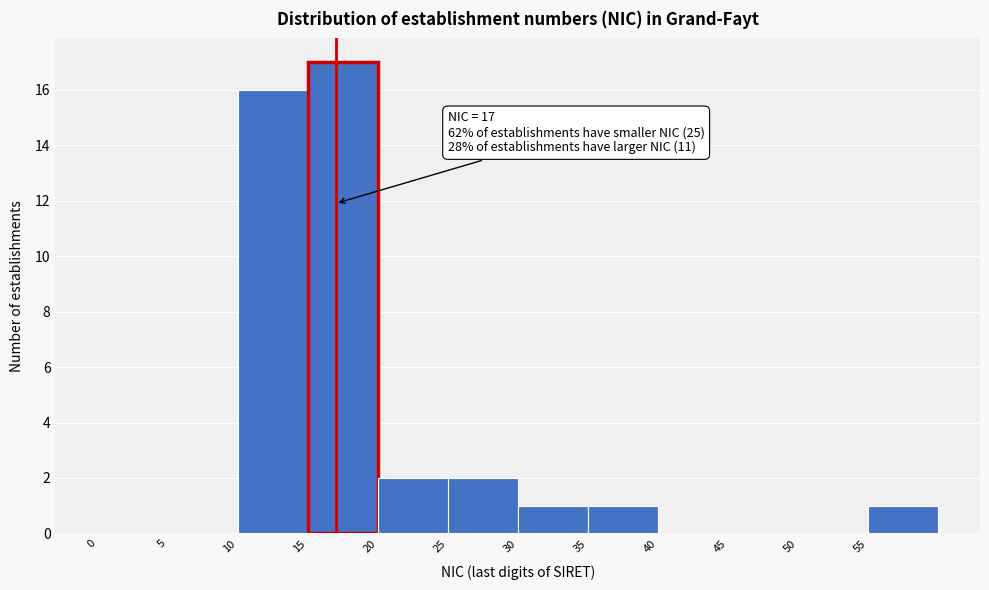

Over which range of the x-axis is the bar tallest?

15 to 20